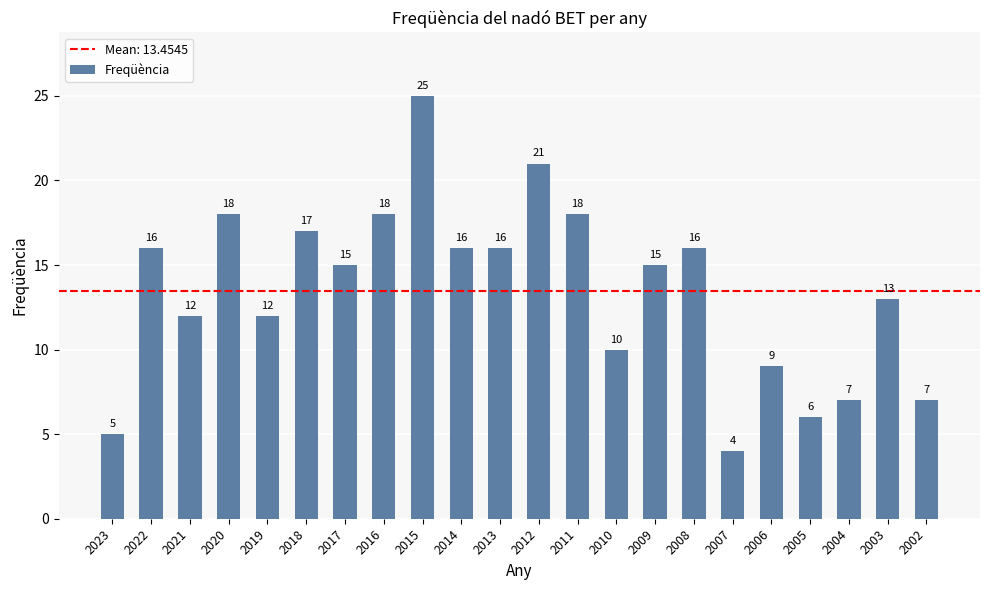

What is the ratio of the value at 2007 to the value at 2002?

0.6